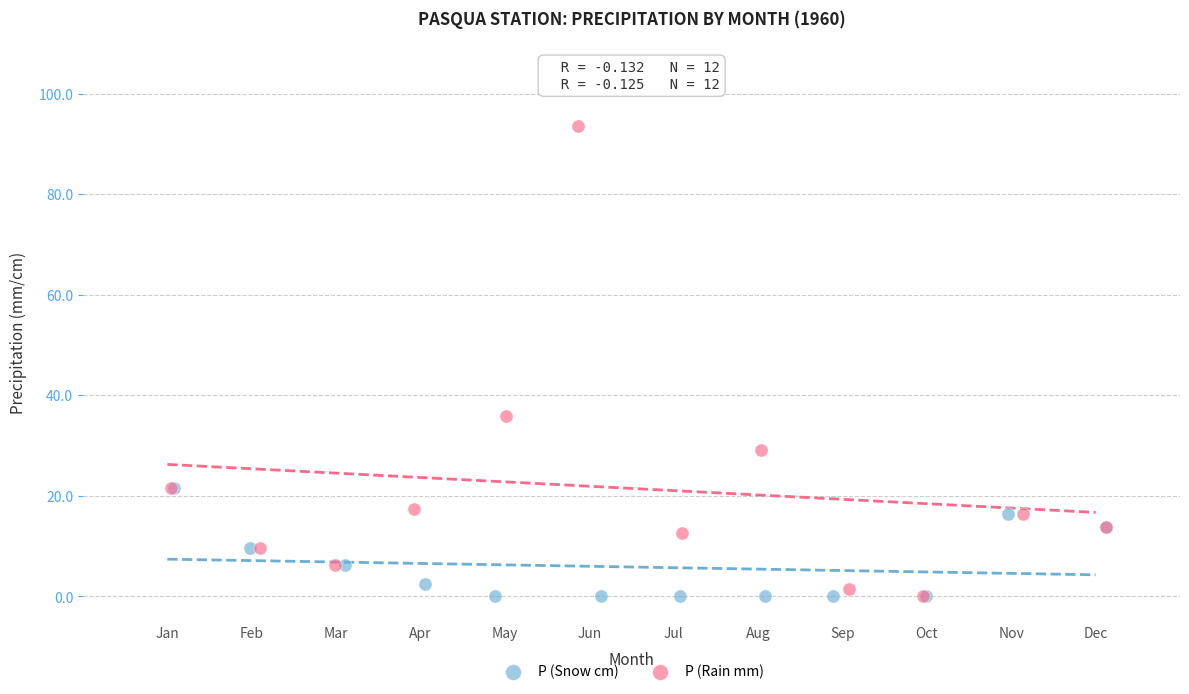

Which series reaches the maximum Y coordinate?

P (Rain mm)